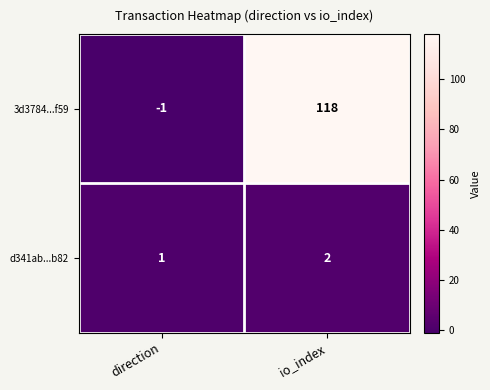

What is the difference between the maximum and minimum values in the 3d3784...f59 series?

119